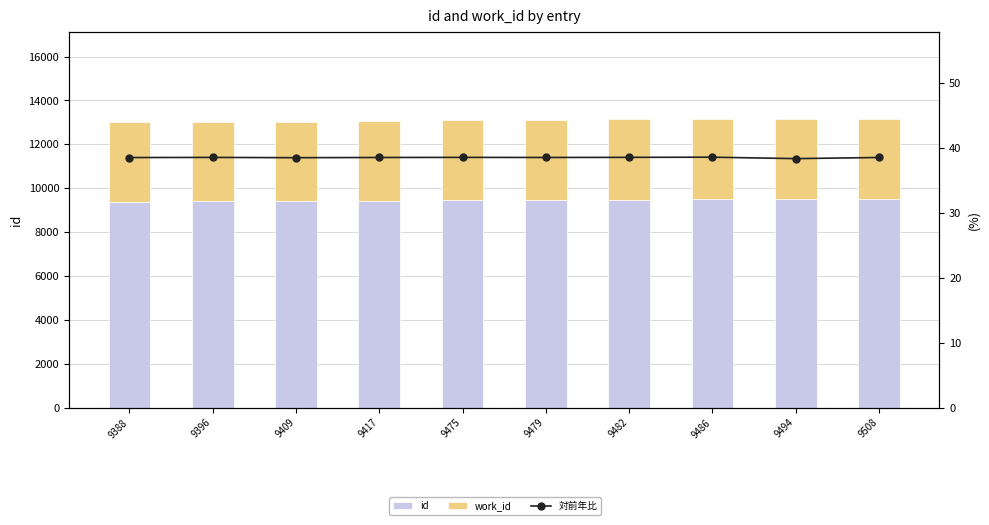

What is the lowest value of the work_id series?

3615.0